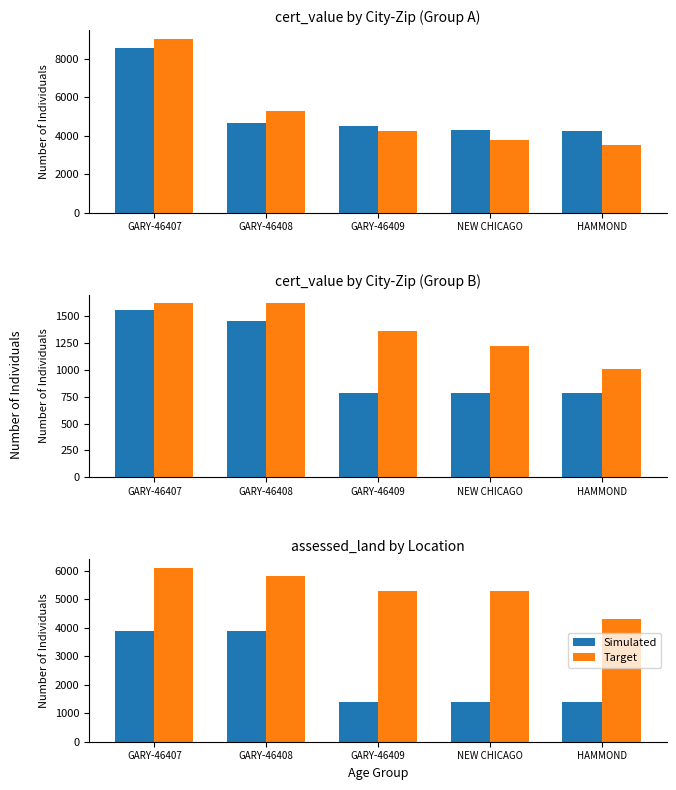

True or false: Target has a value of 5800 at GARY-46408.

True